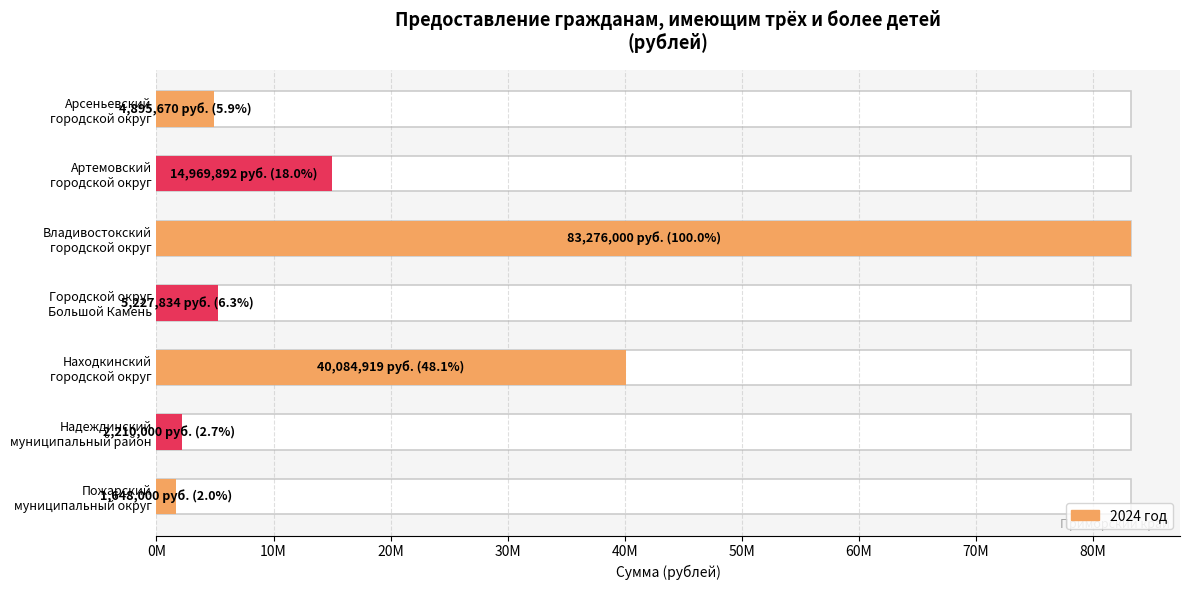

What is the change in value from Городской округ Большой Камень to Надеждинский муниципальный район?

-3017834.5